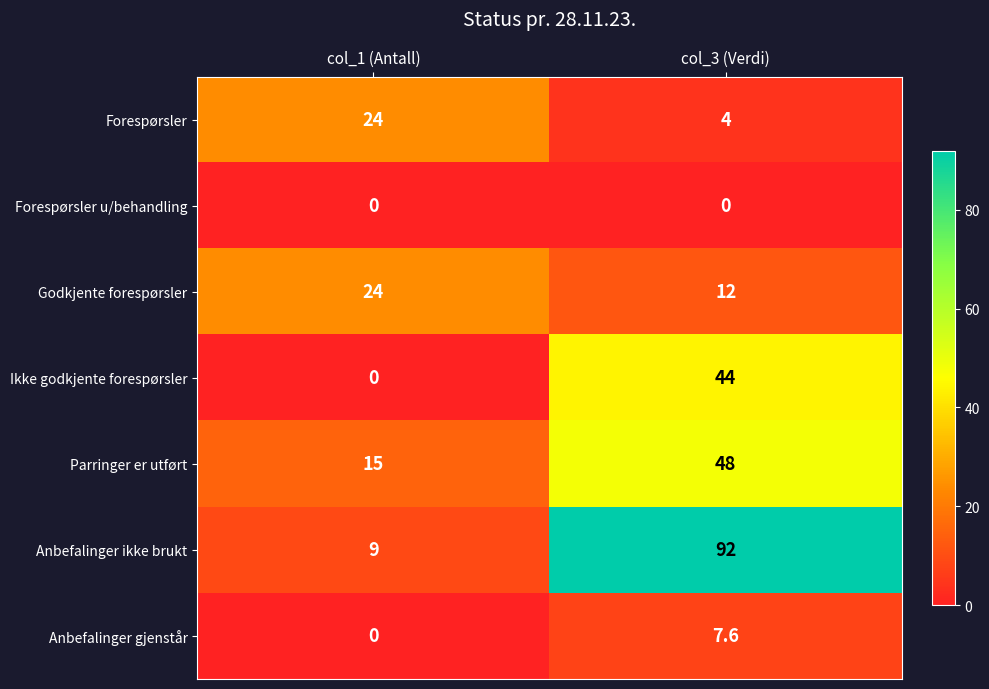

What is the maximum value shown in the chart?

92.0